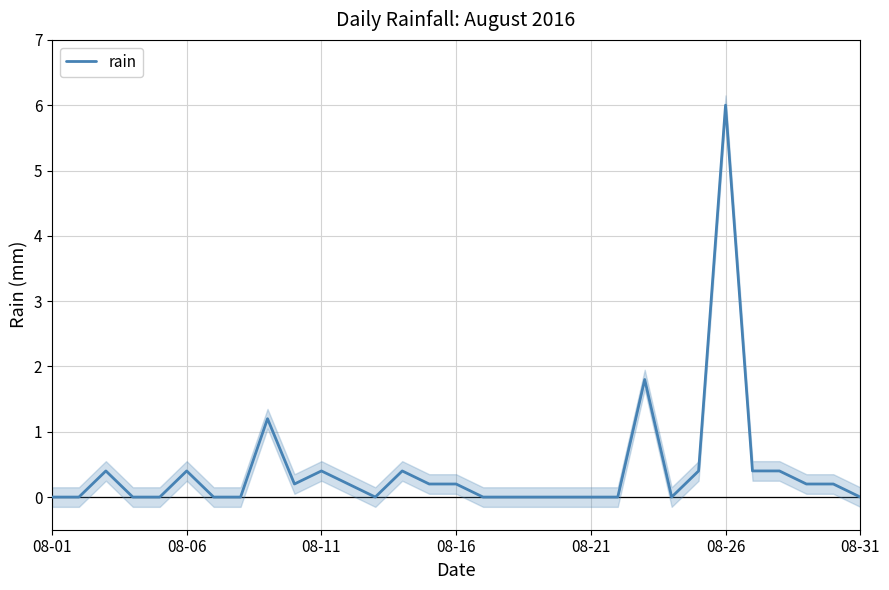

How many categories are shown in the chart?

31